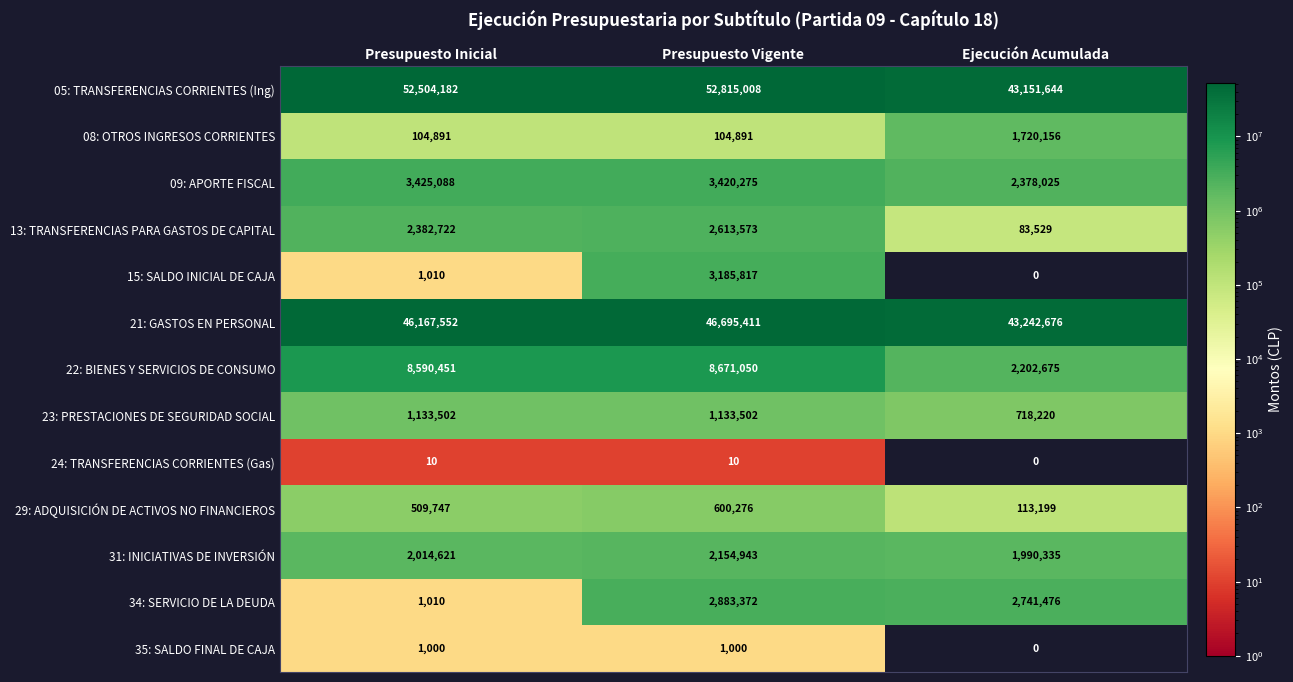

The value of 15: SALDO INICIAL DE CAJA at Presupuesto Vigente is 3185817. True or false?

True